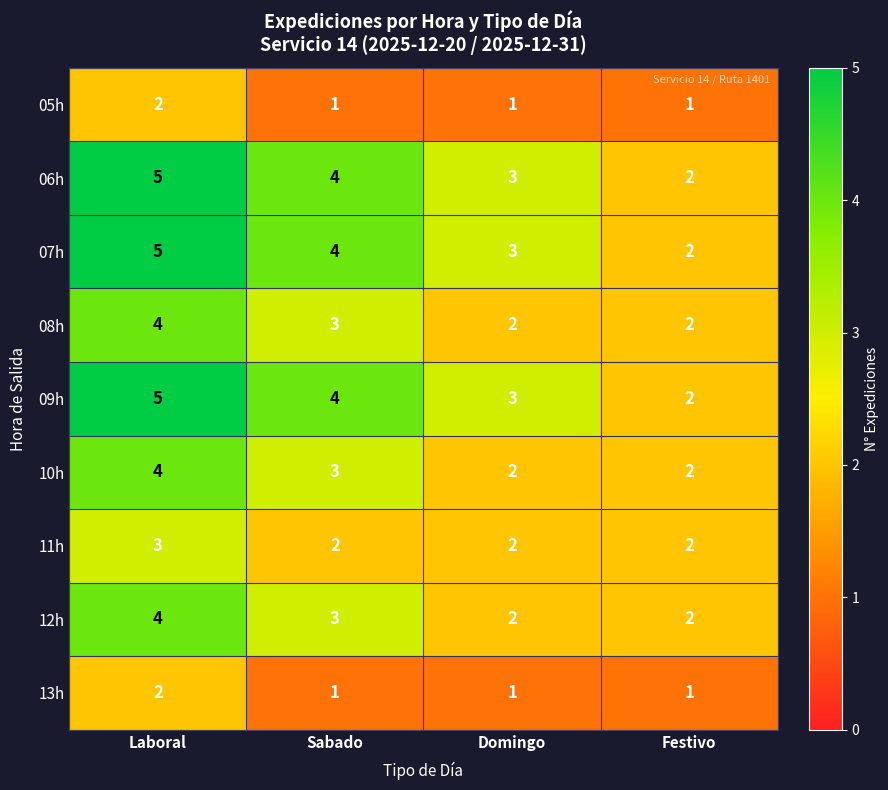

What is the sum of the 12h values at Domingo and Festivo?

4